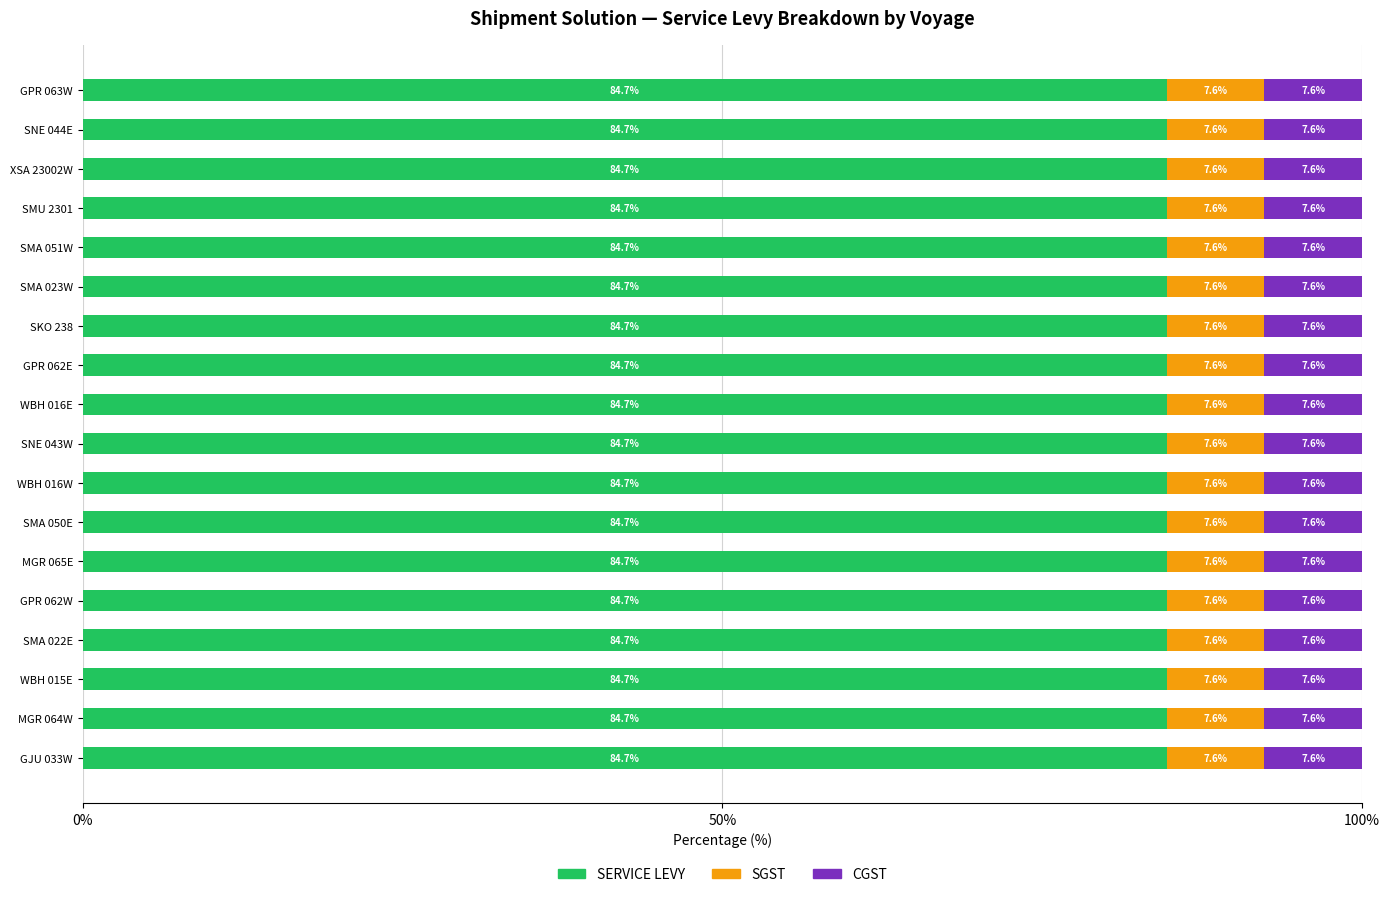

How many data points does each series have?

18